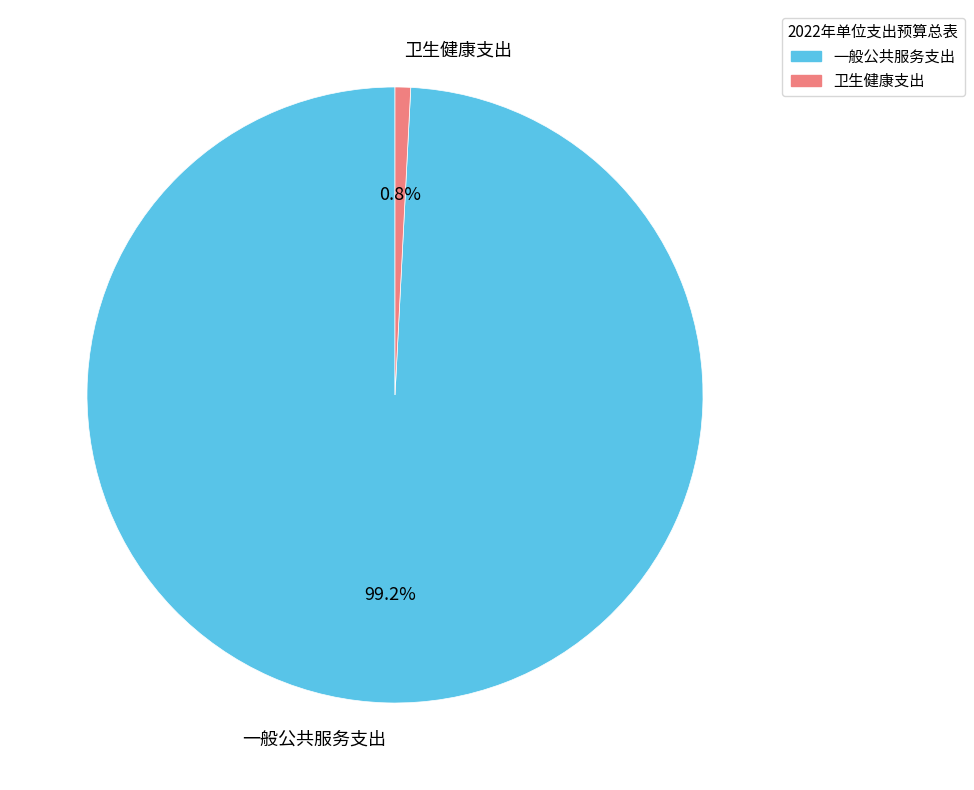

To the nearest percent, what is the average slice percentage?

50%